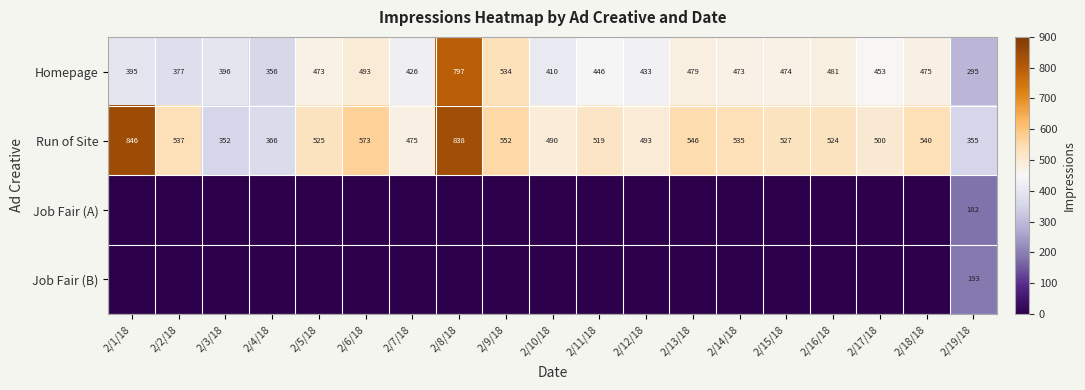

Which has a higher value, 2/7/18 or 2/18/18?

2/18/18